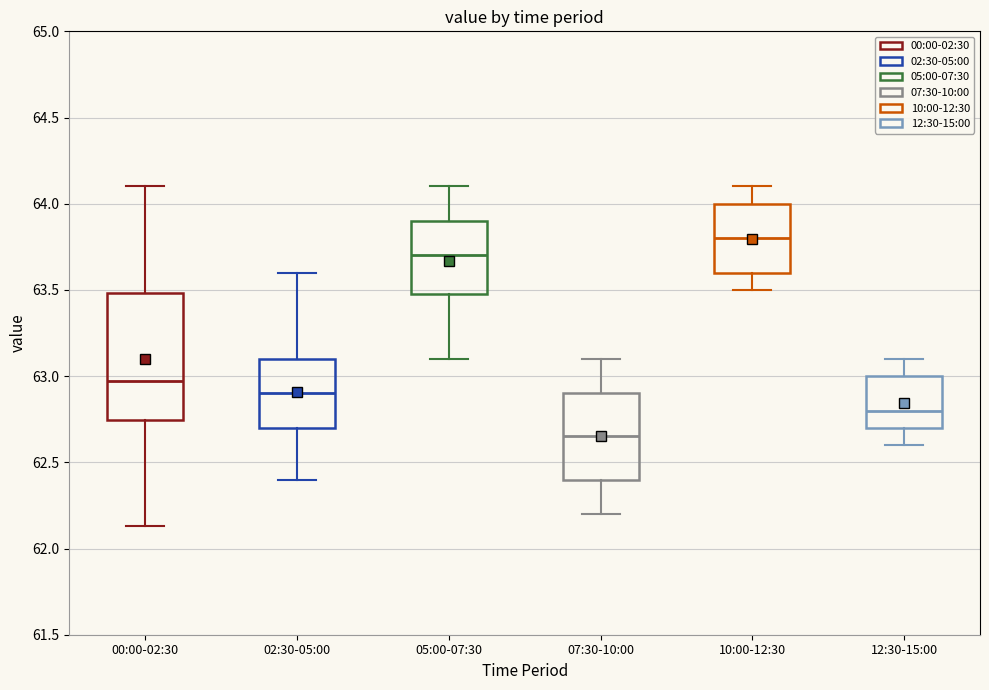

Where does the lower whisker of the box for 12:30-15:00 end on the y-axis? The values are not printed on the chart, so give them approximately, as read against the axis.

62.60